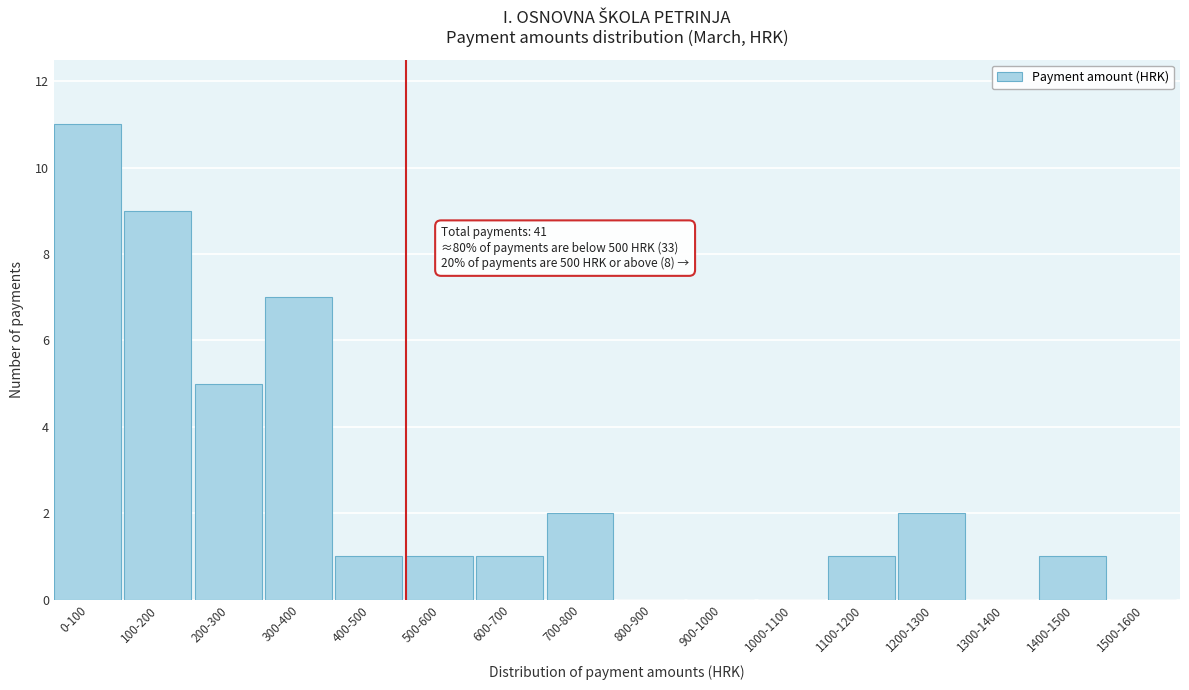

Reading left to right, what are all the values shown in this chart?

0-100=11	100-200=9	200-300=5	300-400=7	400-500=1	500-600=1	600-700=1	700-800=2	800-900=0	900-1000=0	1000-1100=0	1100-1200=1	1200-1300=2	1300-1400=0	1400-1500=1	1500-1600=0